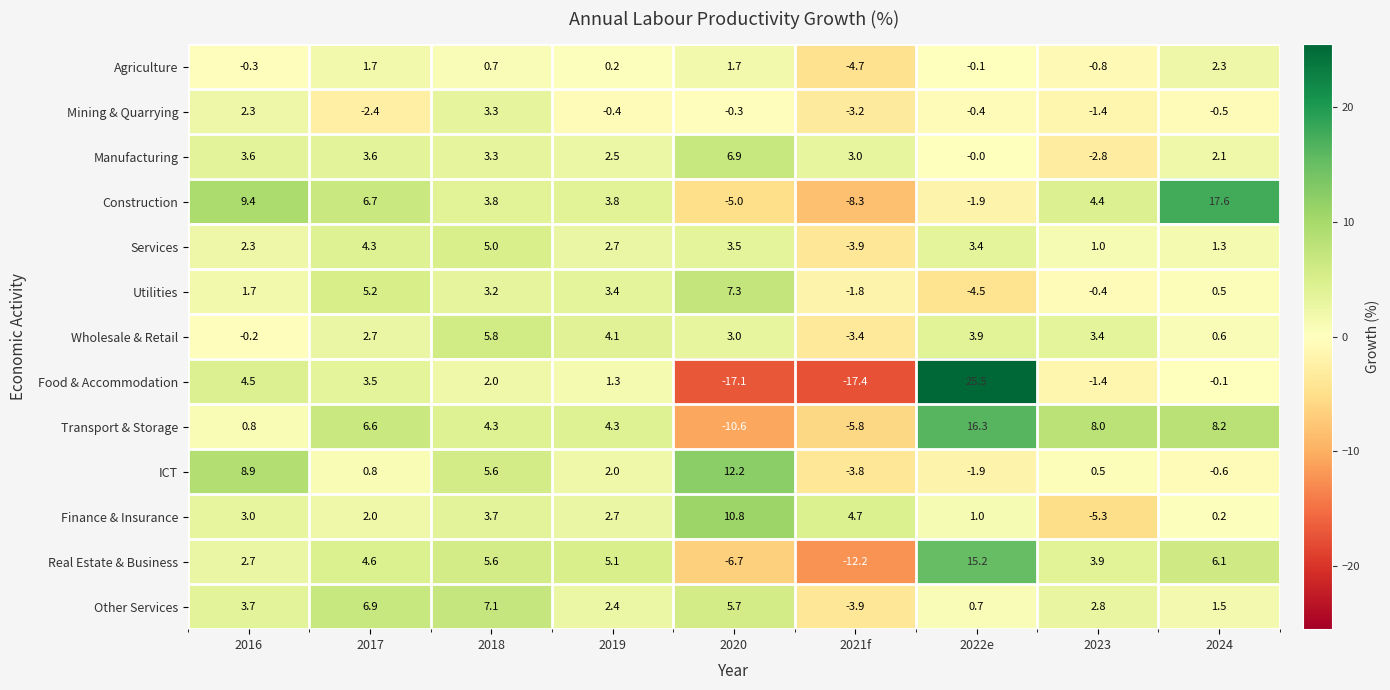

How many values in Construction are above zero?

6